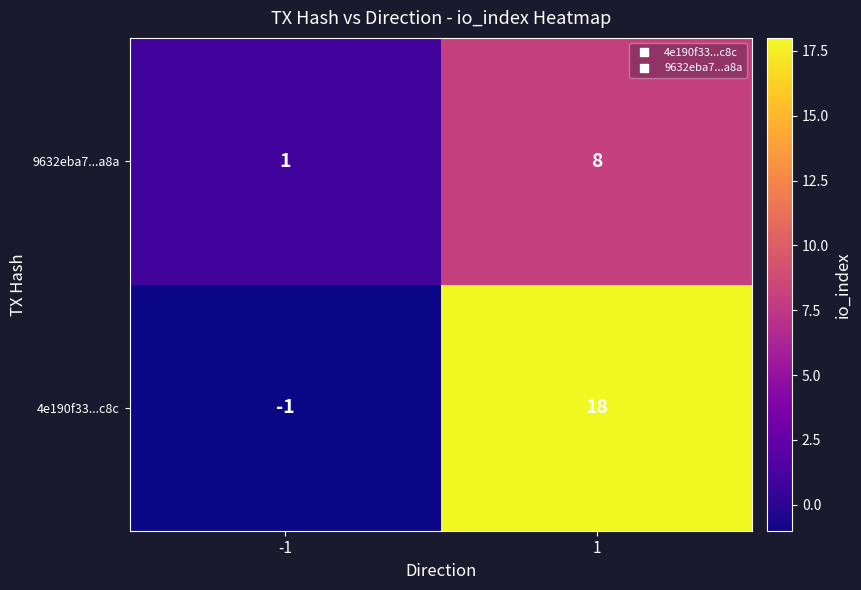

The value of 4e190f33...c8c at -1 is -1. True or false?

True